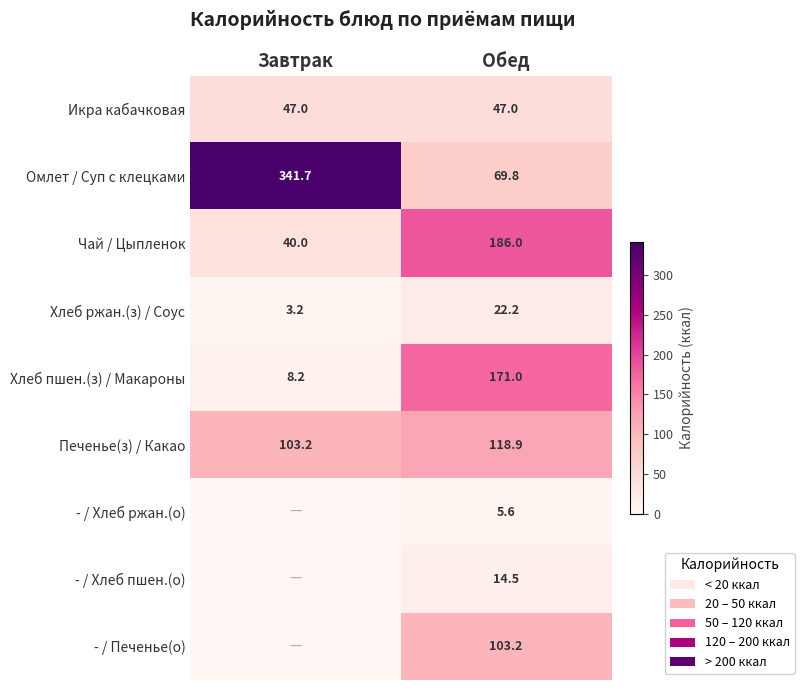

How many data points in Чай / Цыпленок are less than 186?

1